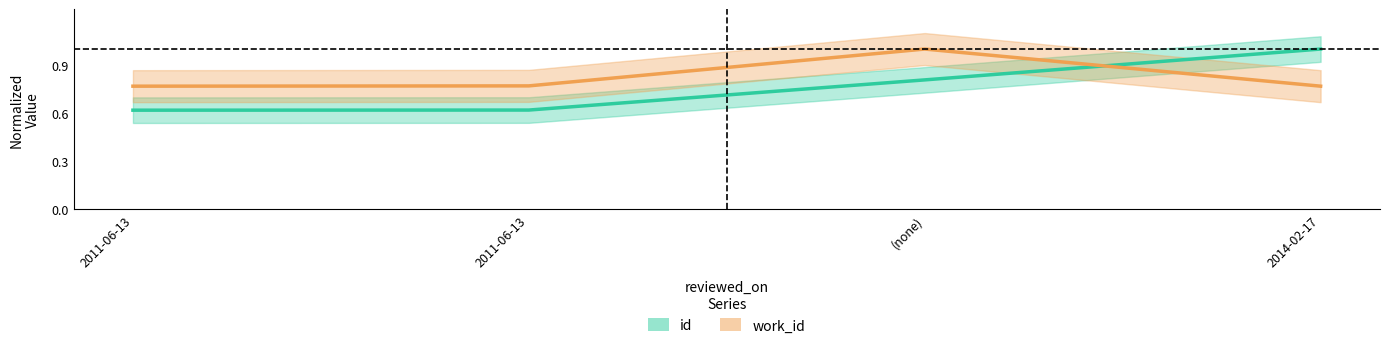

How many intersections are there between work_id and id?

1